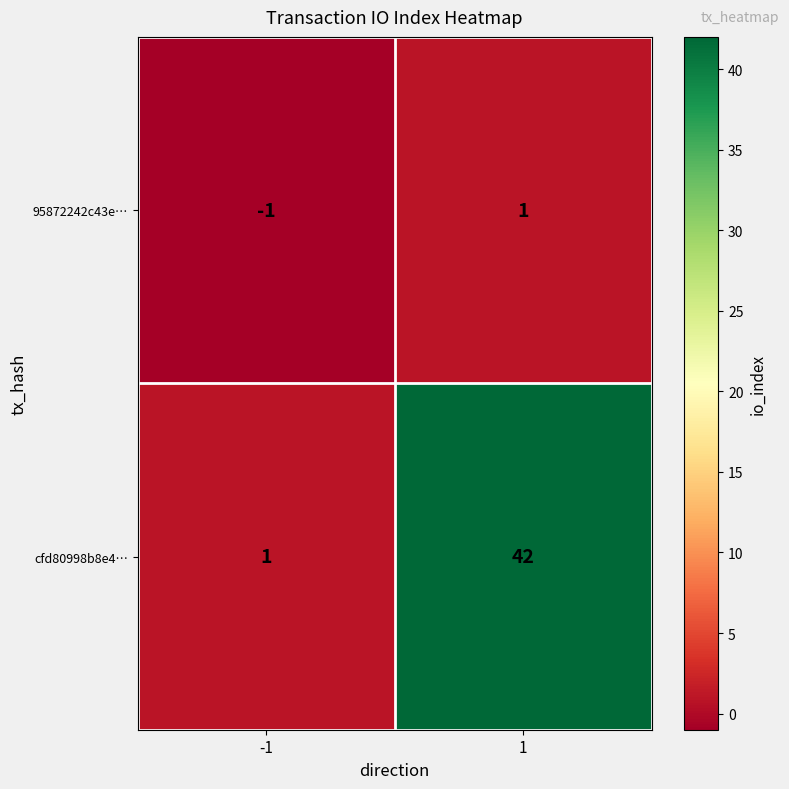

At which category does the chart reach its peak across all series?

1